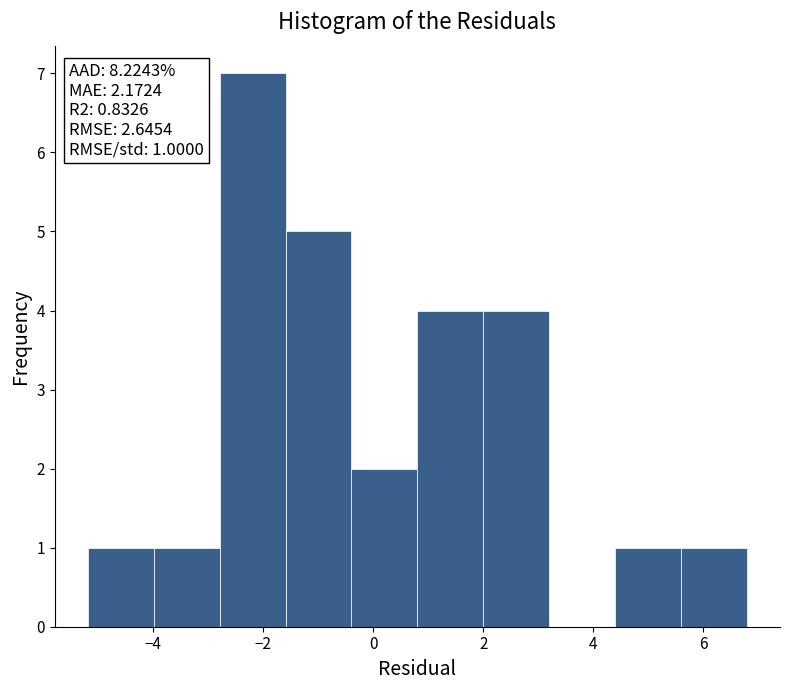

Over which range of the x-axis is the bar tallest?

-2.8 to -1.6